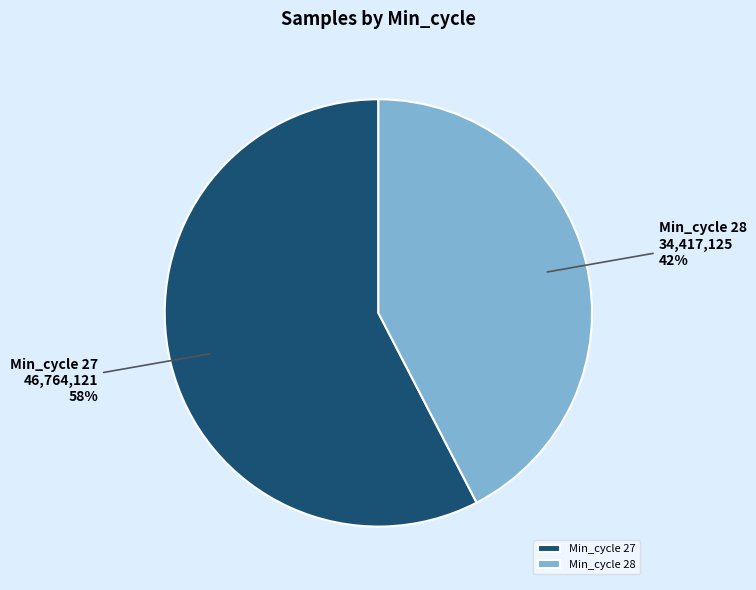

What is the ratio of the value at Min_cycle 27 to the value at Min_cycle 28?

1.4